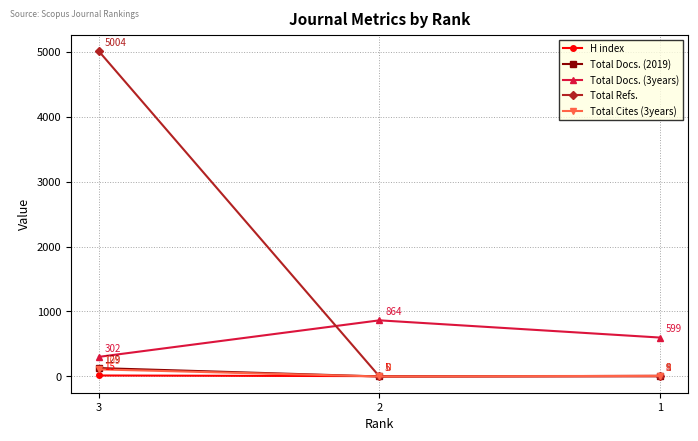

How many data points does each series have?

3